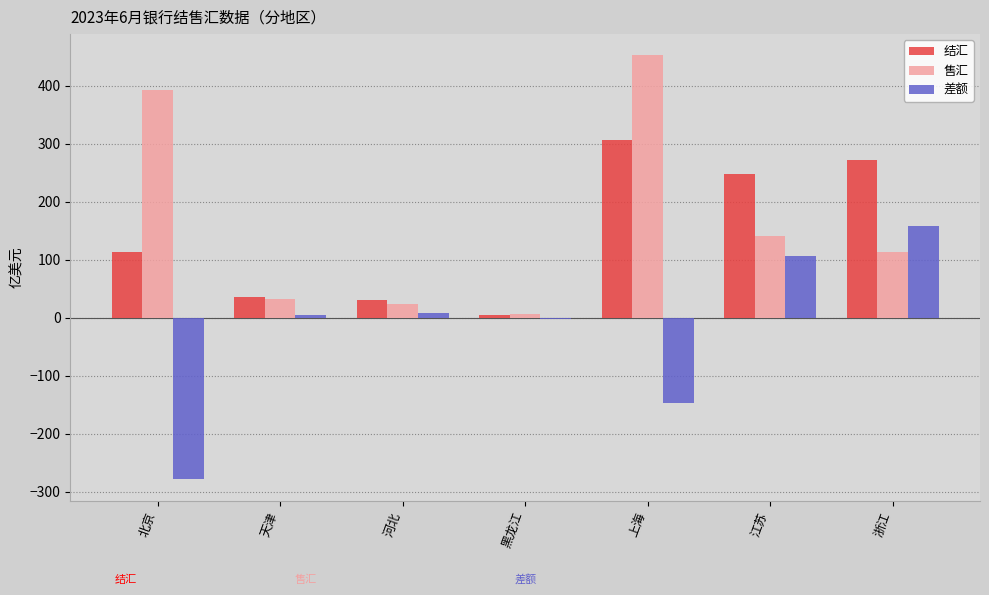

Read the 售汇 value at 上海.

452.8